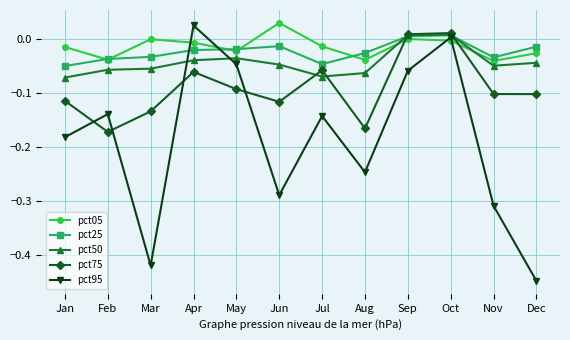

The value of pct25 at Nov is -0.1. True or false?

False